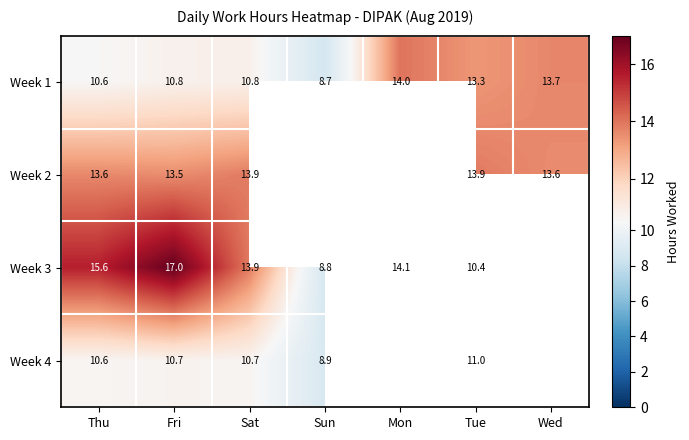

True or false: Week 2 has a value of 23.3 at Wed.

False